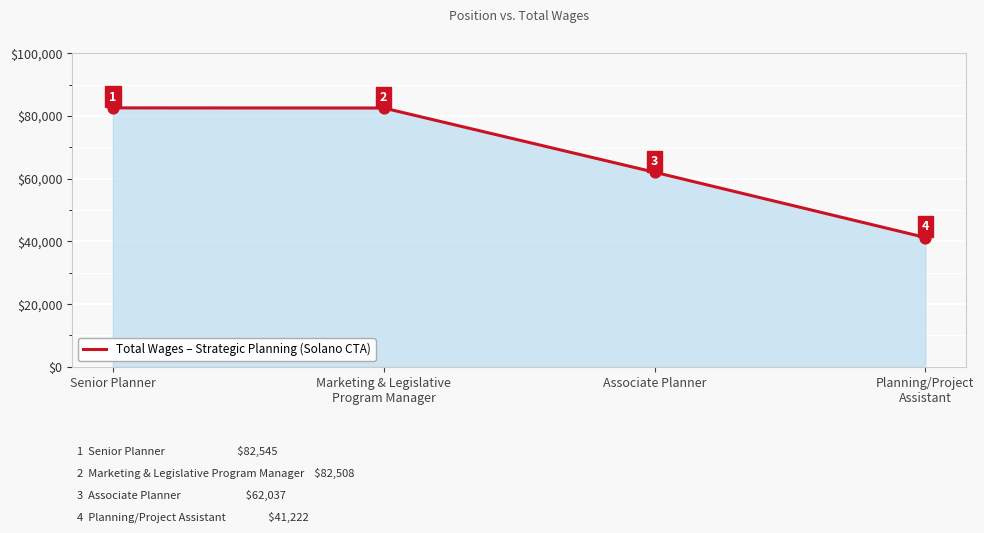

Approximately how many times larger is the value at Marketing & Legislative
Program Manager compared to Associate Planner?

1.3